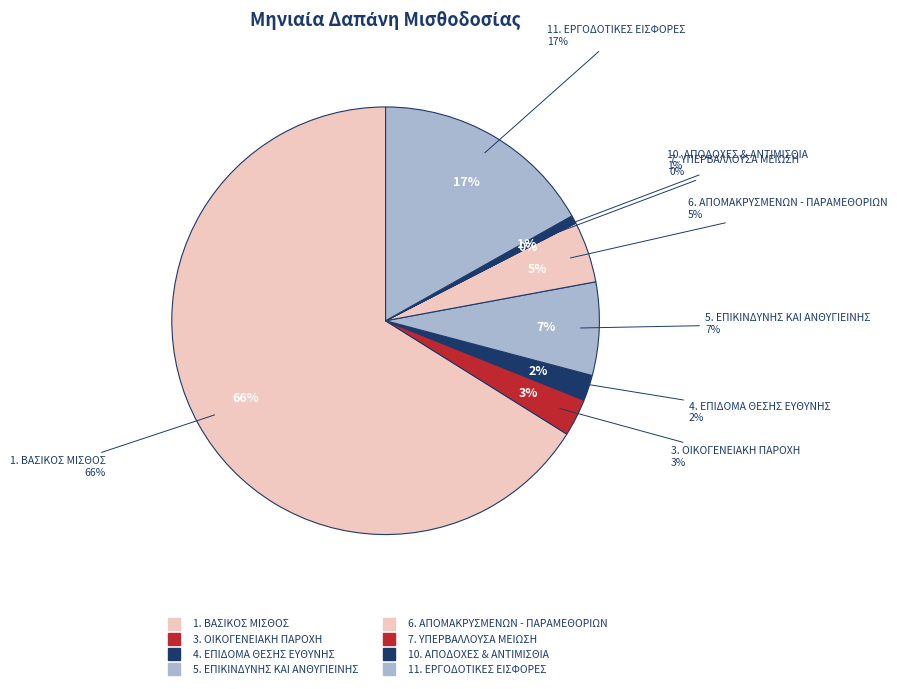

Approximately how many times larger is the value at 3. ΟΙΚΟΓΕΝΕΙΑΚΗ ΠΑΡΟΧΗ compared to 11. ΕΡΓΟΔΟΤΙΚΕΣ ΕΙΣΦΟΡΕΣ?

0.2